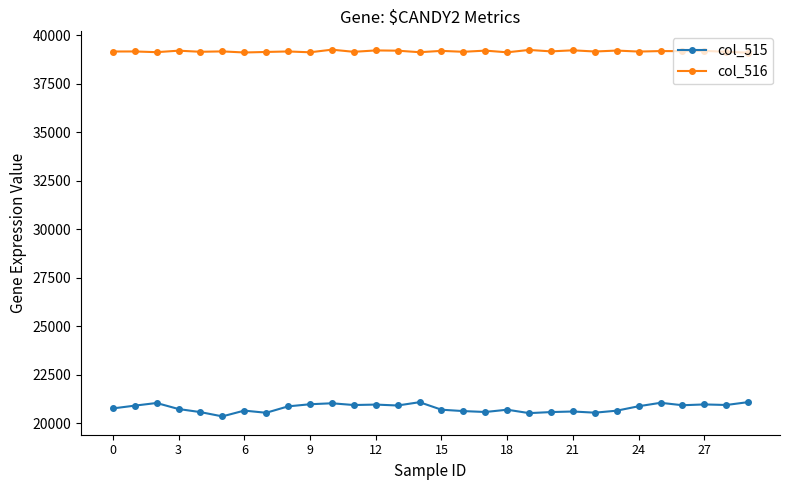

What is the value of the col_516 point at the 26th from the left?

39178